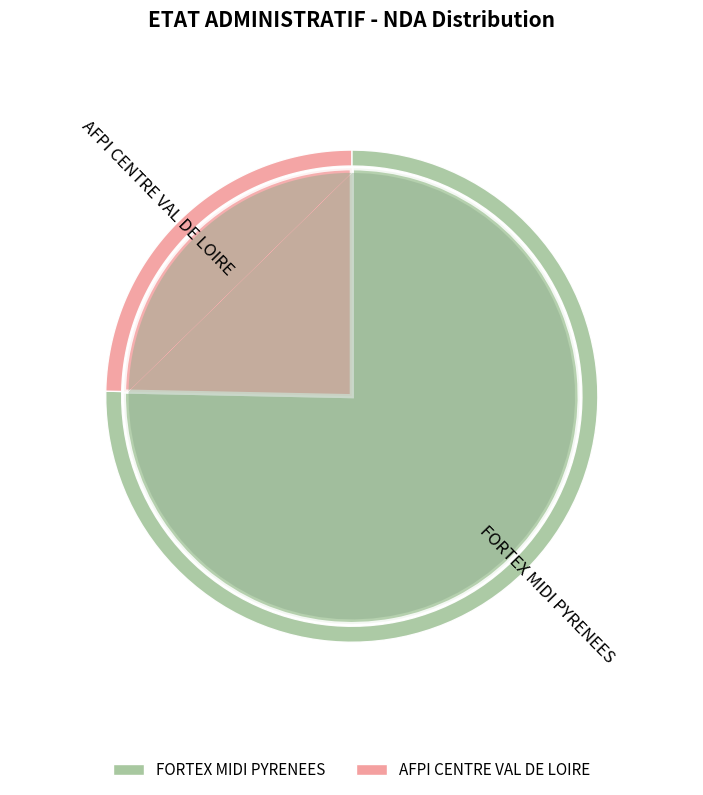

Rank the categories by value from highest to lowest.

FORTEX MIDI PYRENEES, AFPI CENTRE VAL DE LOIRE